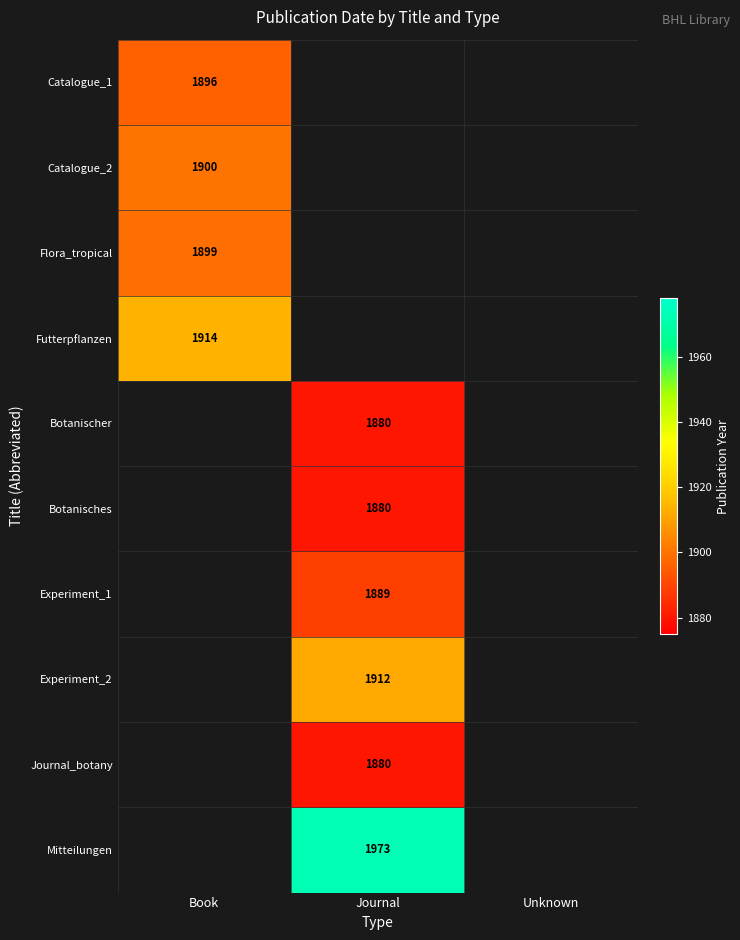

The value of Botanischer at Journal is 3307. True or false?

False